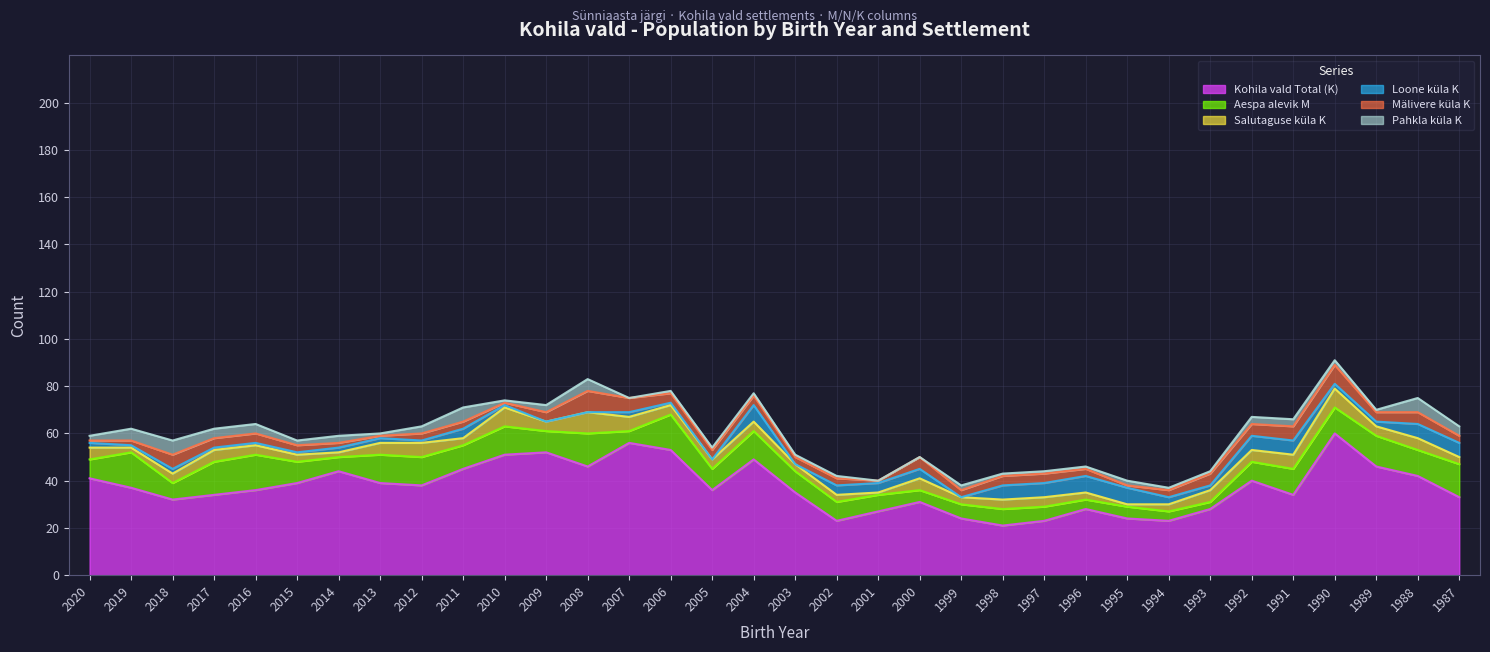

What is the difference between the Kohila vald Total (K) values at 1992 and 2017?

6